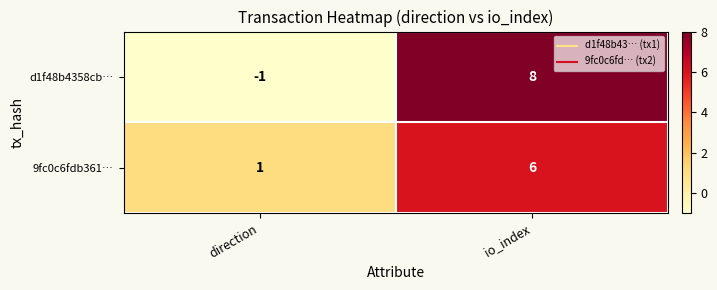

Count the number of categories in the chart.

2